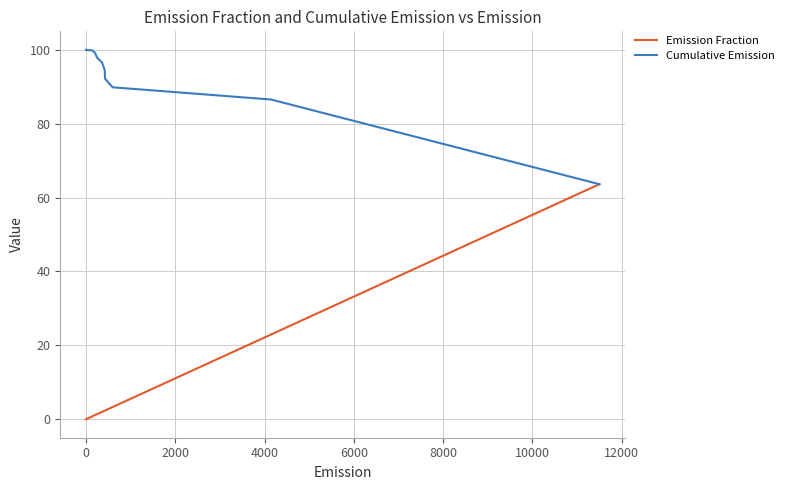

What is the maximum value for Cumulative Emission?

100.0